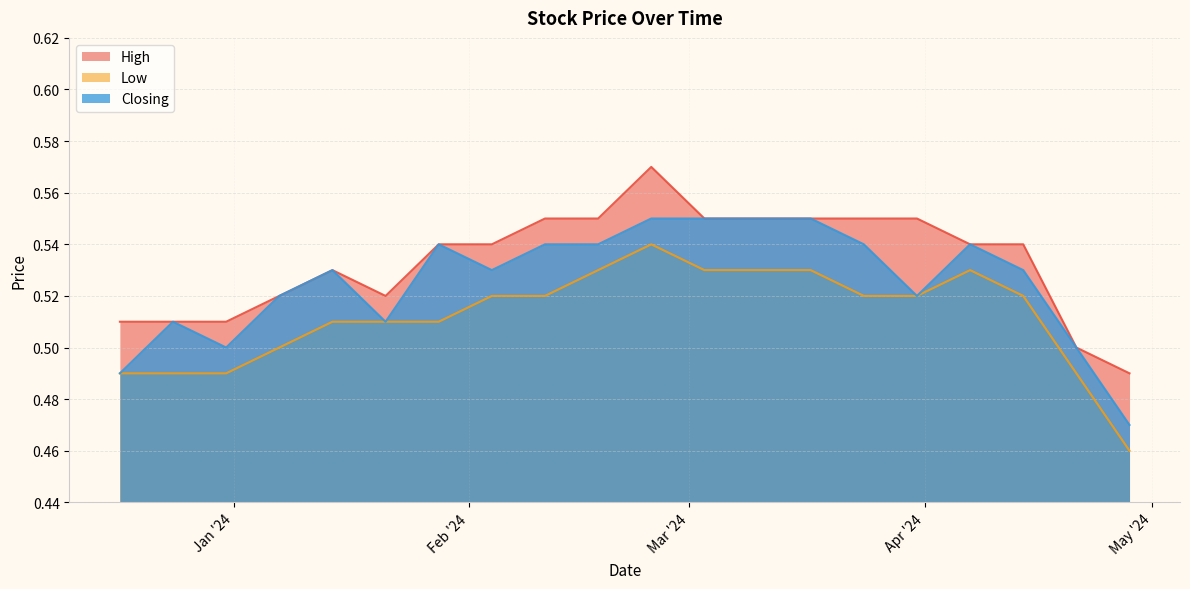

True or false: Low and High cross at least once.

False